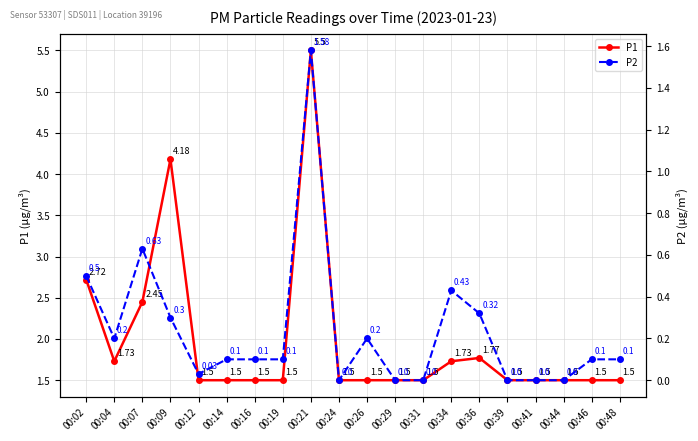

Which series has the largest total across all categories?

P1